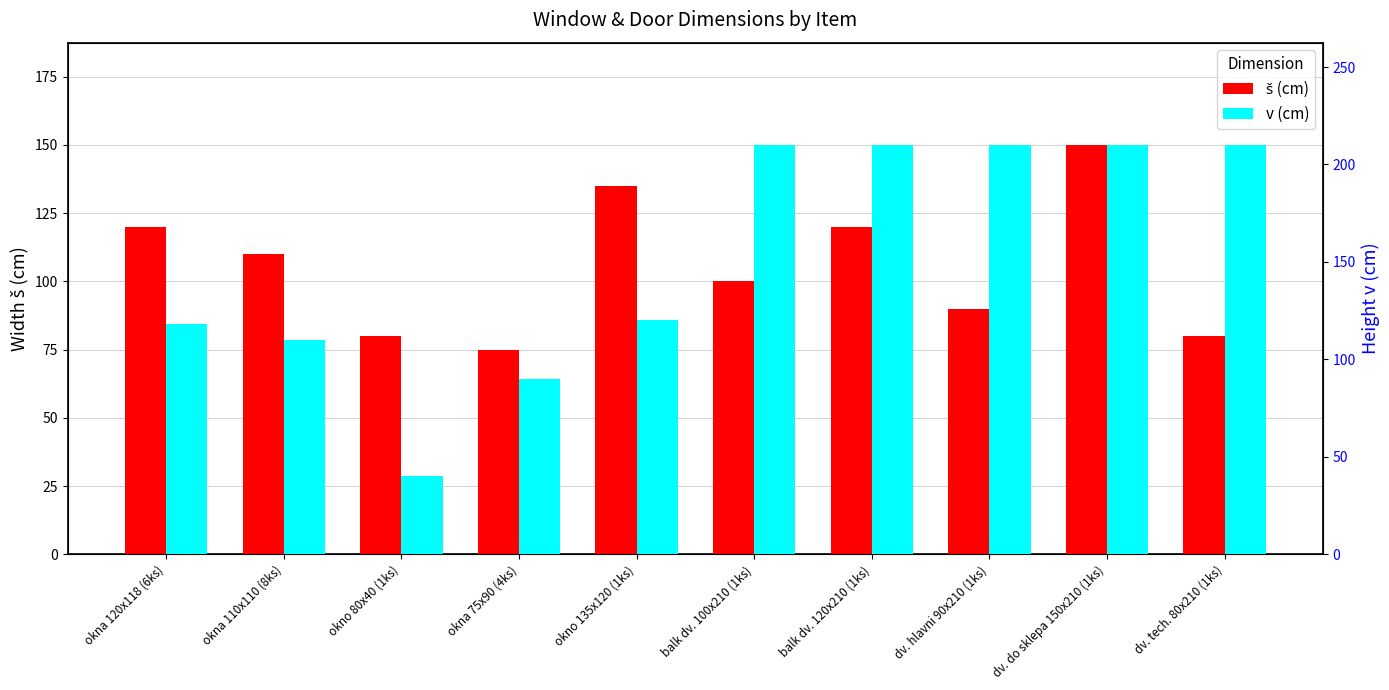

What is the total value across all series at dv. do sklepa 150x210 (1ks)?

360